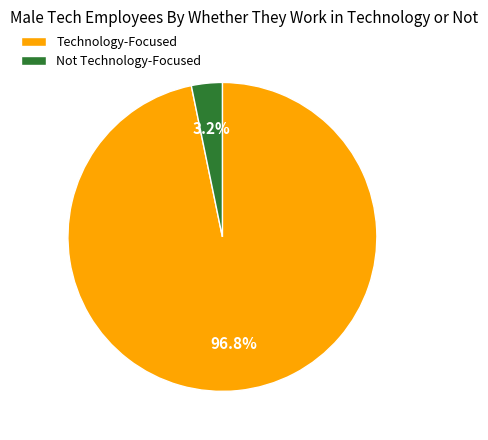

How many segments does this pie chart have?

2